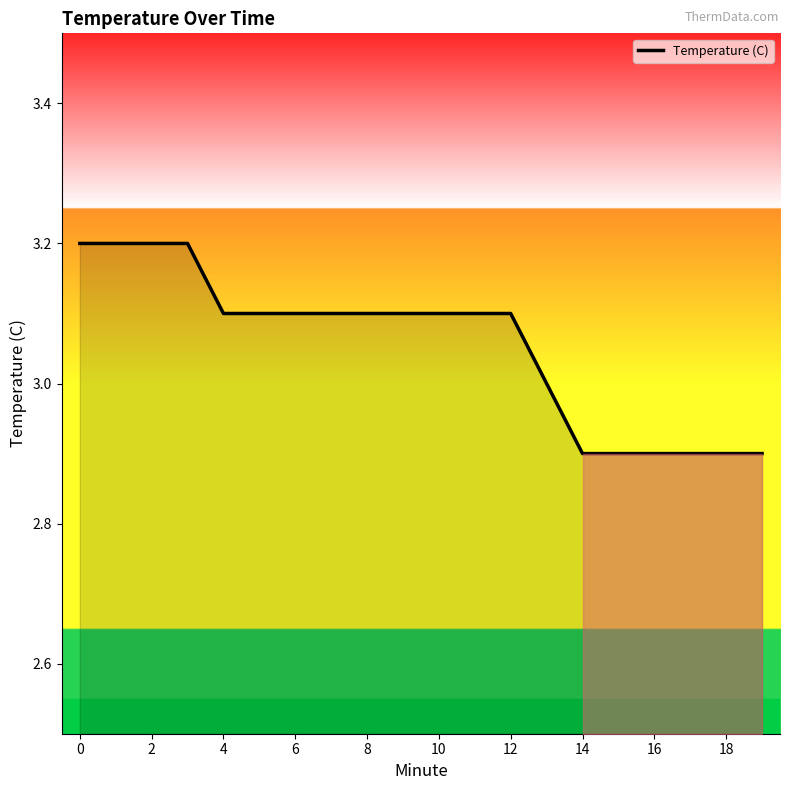

Reading right to left, list all the values displayed in this chart.

2.9	2.9	2.9	2.9	2.9	2.9	3.0	3.1	3.1	3.1	3.1	3.1	3.1	3.1	3.1	3.1	3.2	3.2	3.2	3.2